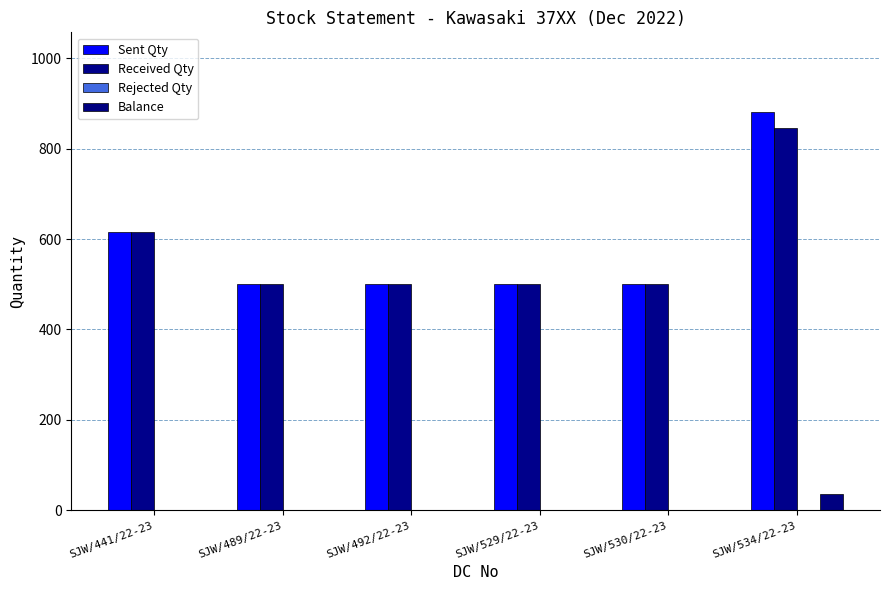

Reading right to left, extract all data points from this chart.

Sent Qty: 881	500	500	501	500	616
Received Qty: 845	500	500	501	500	616
Rejected Qty: 0	0	0	0	0	0
Balance: 36	0	0	0	0	0